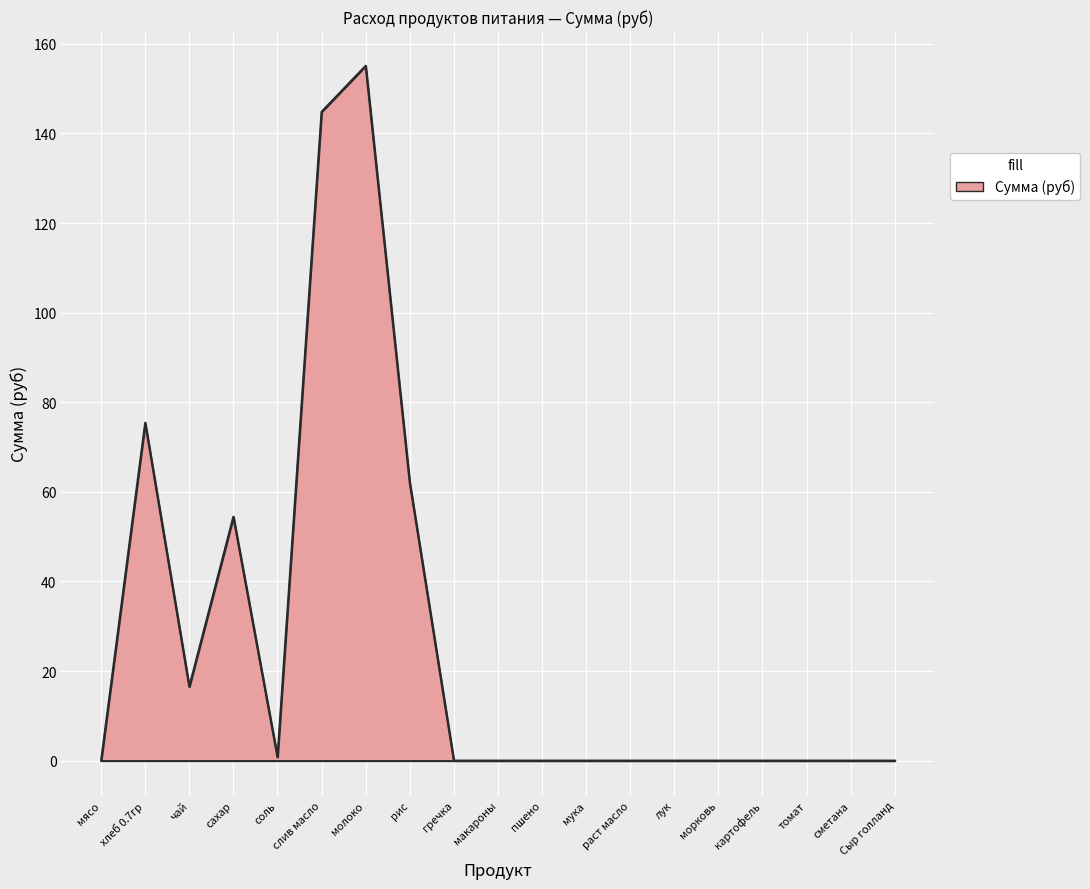

Is it true that the value at раст масло is -91.9?

False